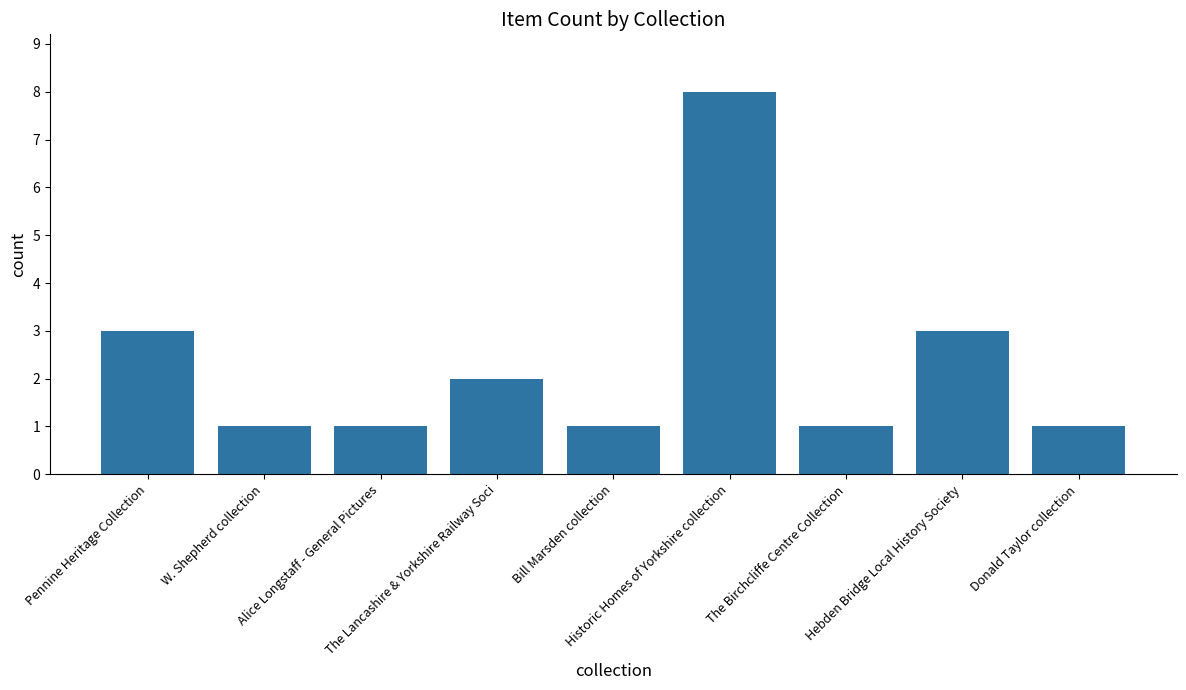

Reading right to left, what are all the values shown in this chart?

1	3	1	8	1	2	1	1	3